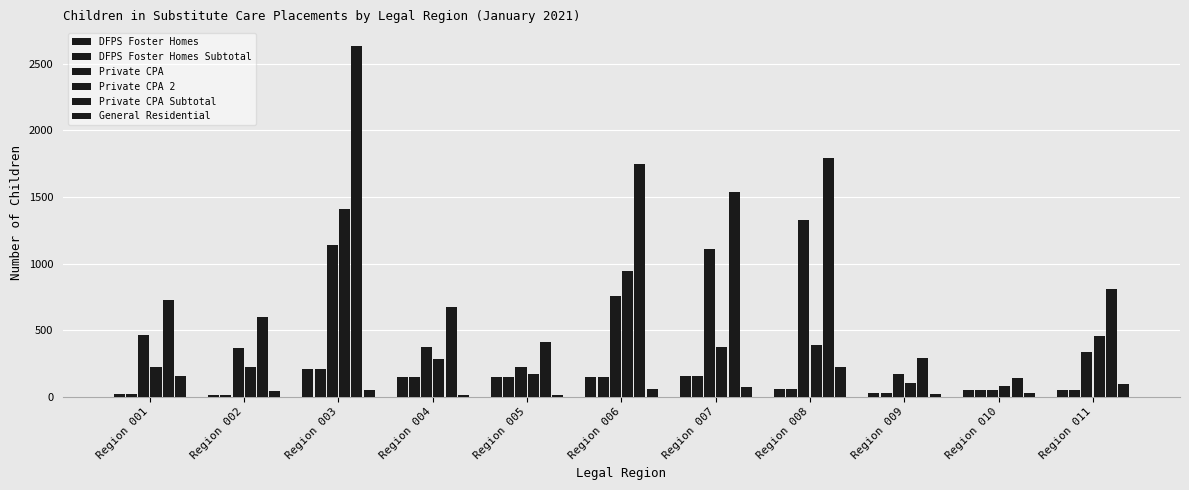

How many bars are there in total?

66